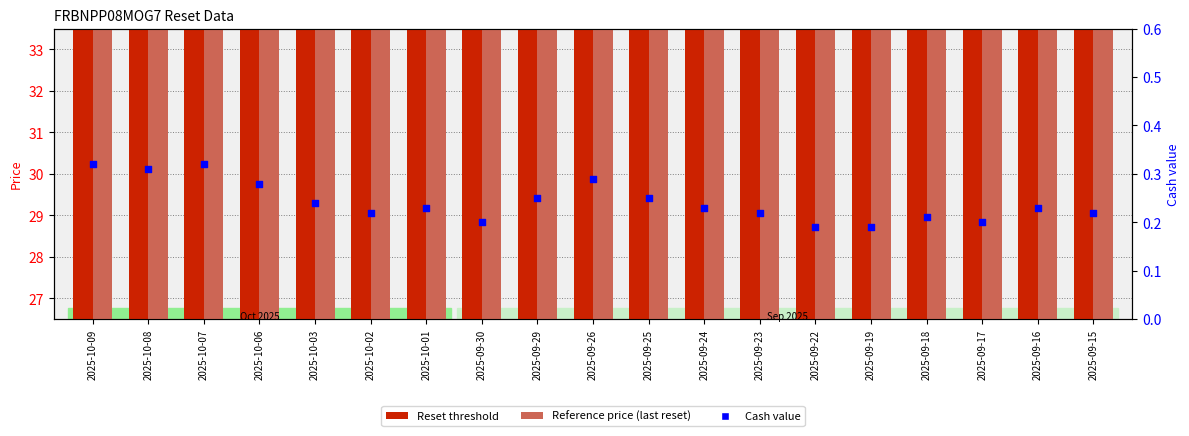

Which series reaches the maximum Y coordinate?

Reference price (last reset)